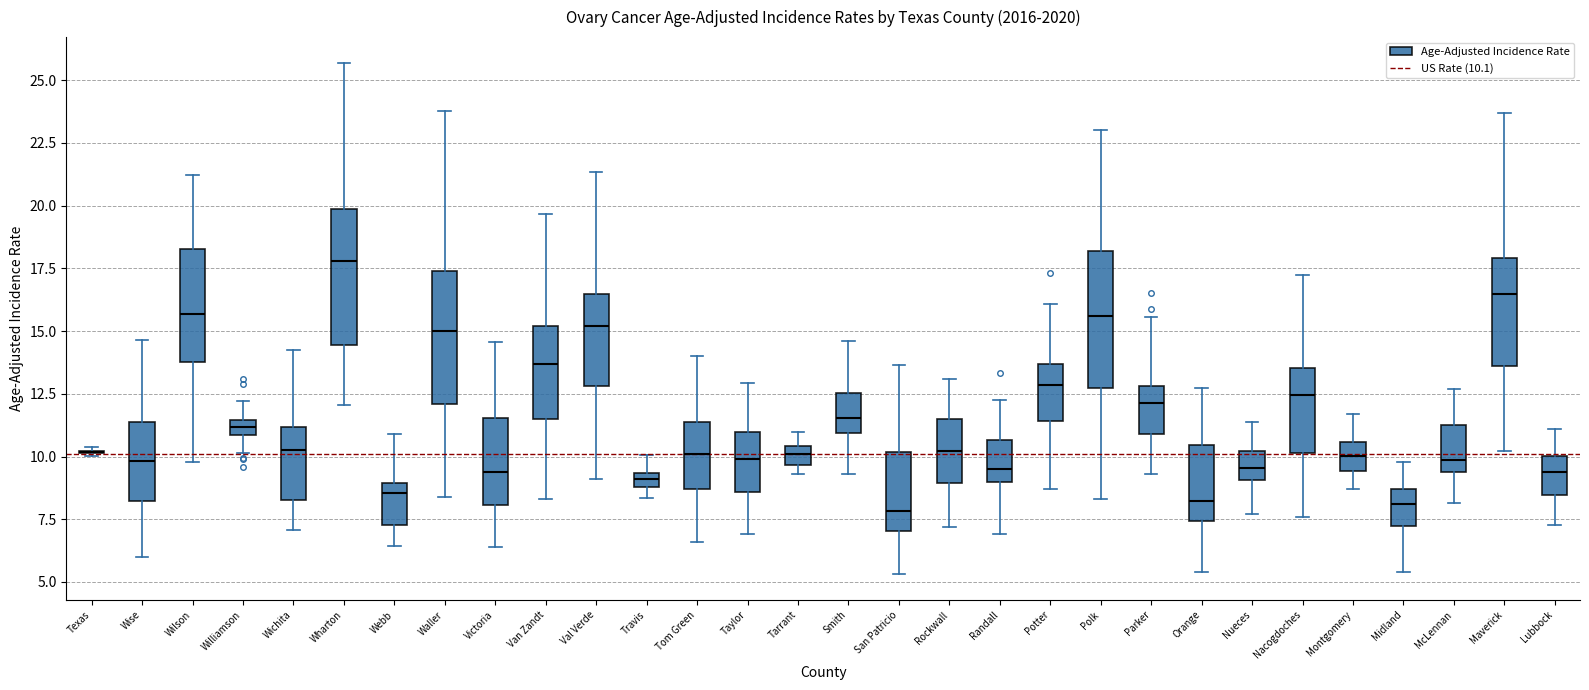

Where does the upper whisker of the box for McLennan end on the y-axis? The values are not printed on the chart, so give them approximately, as read against the axis.

12.5